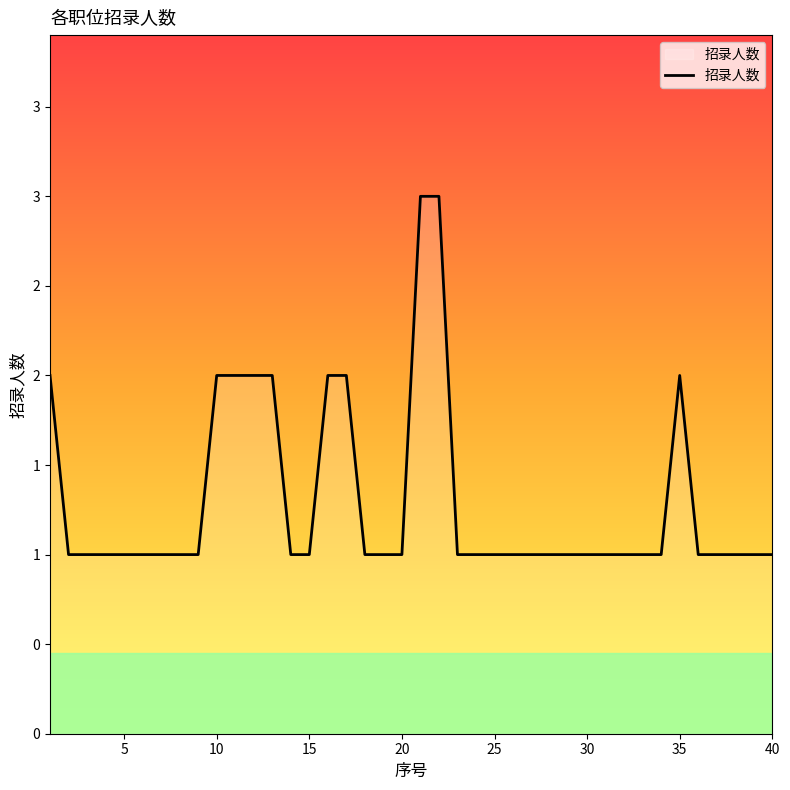

Which category has the lowest value across all series?

5